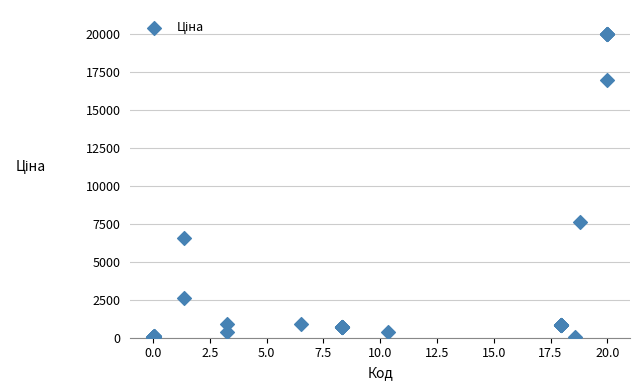

What Y value in the scatter plot is closest to 9998?

7596.5